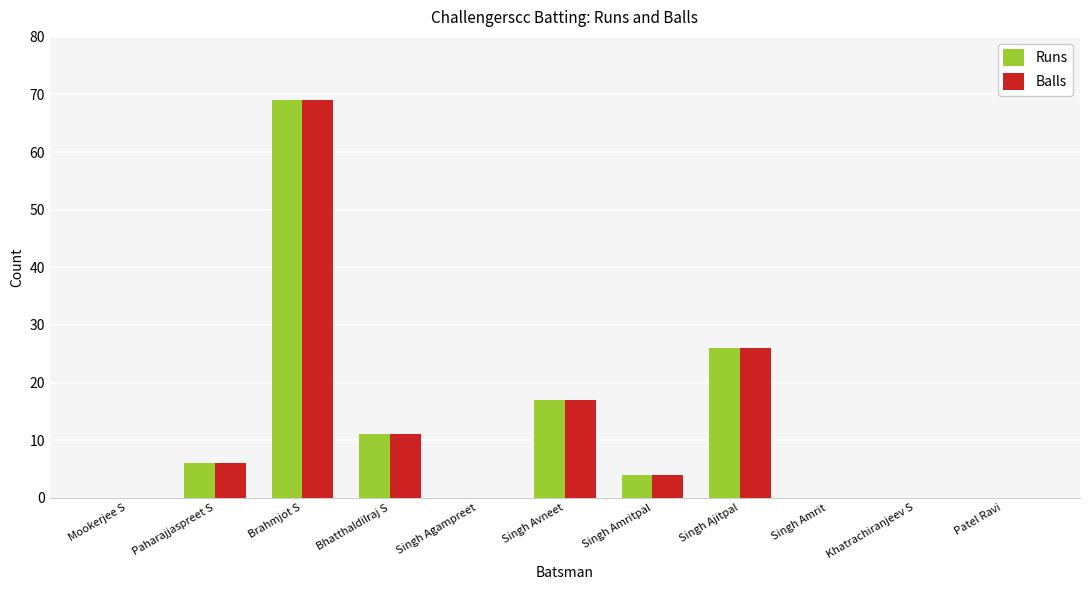

Reading right to left, what are all the values shown in this chart?

Runs: 0	0	0	26	4	17	0	11	69	6	0
Balls: 0	0	0	26	4	17	0	11	69	6	0